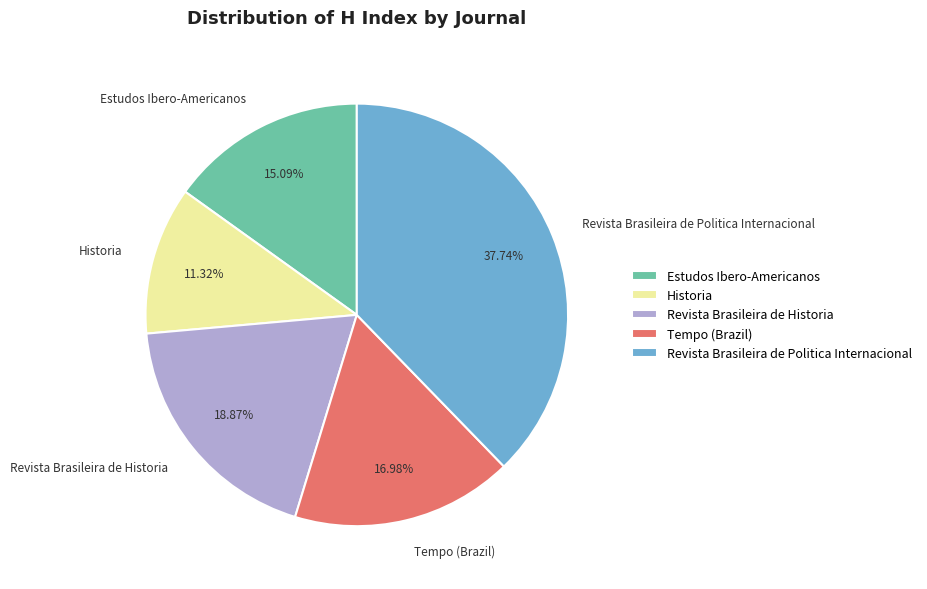

How many slices are in this pie chart?

5